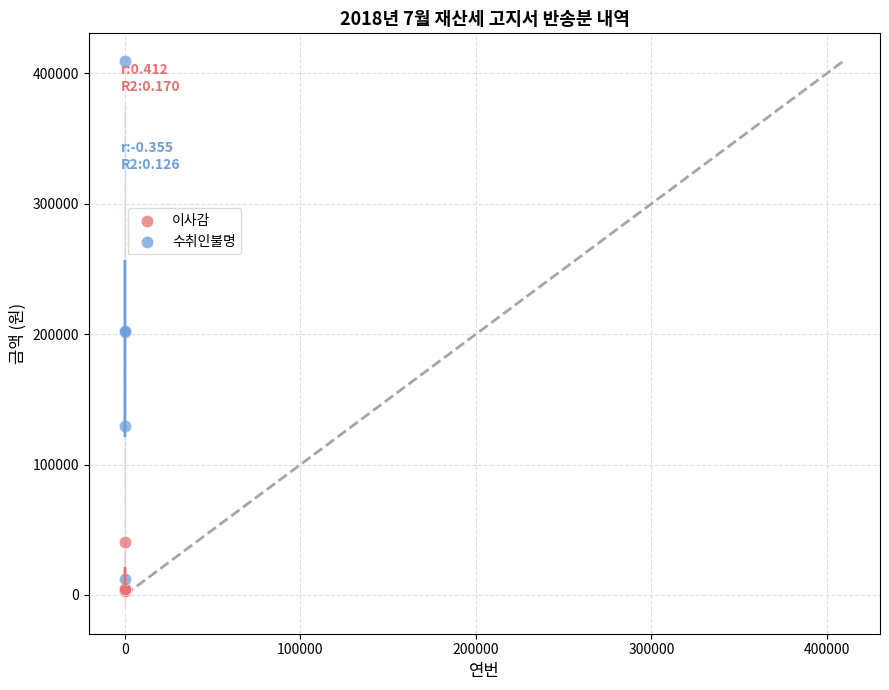

Which series contains the highest Y value?

수취인불명